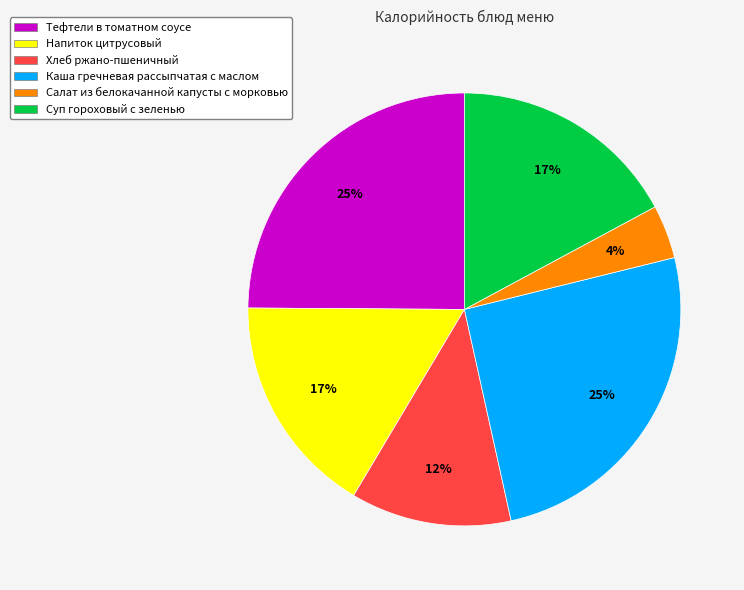

To the nearest percent, what is the combined percentage of Суп гороховый с зеленью and Хлеб ржано-пшеничный?

29%